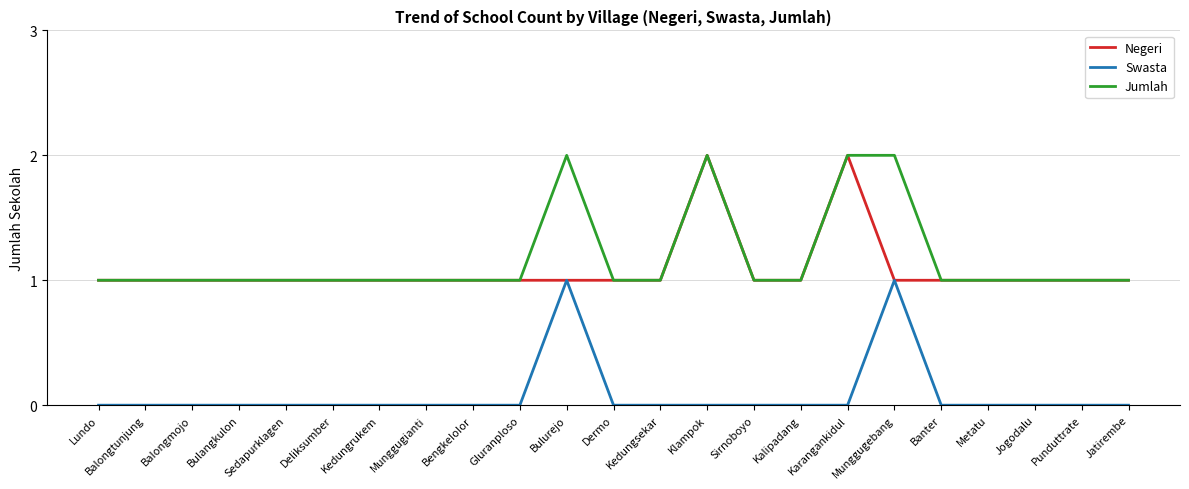

Is it true that Jumlah equals 1 at Dermo?

True